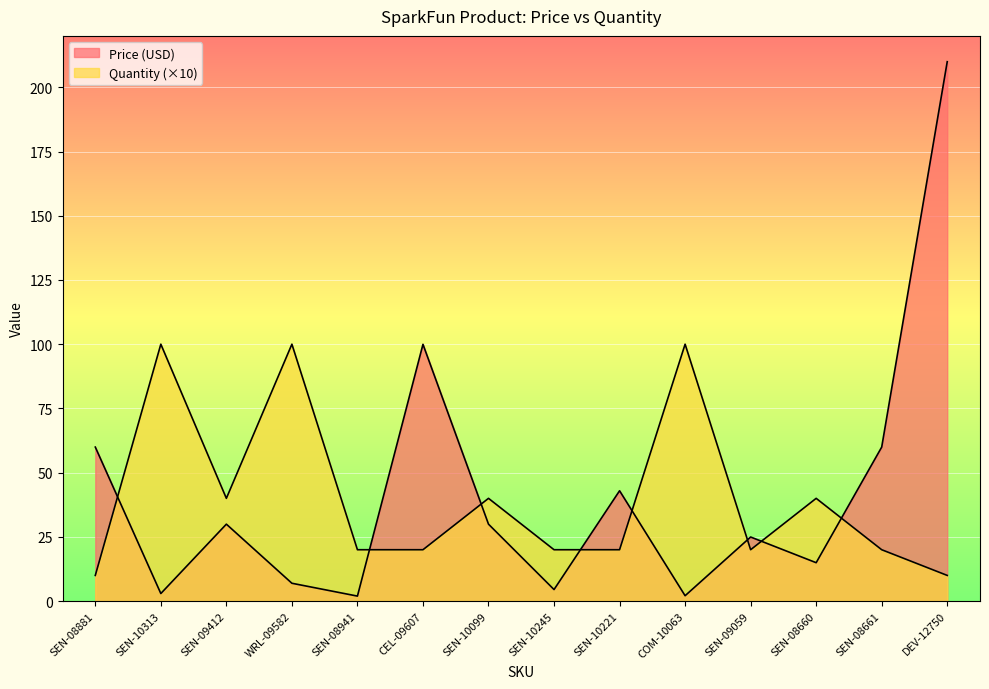

The value of Quantity at SEN-10099 is 18.8. True or false?

False